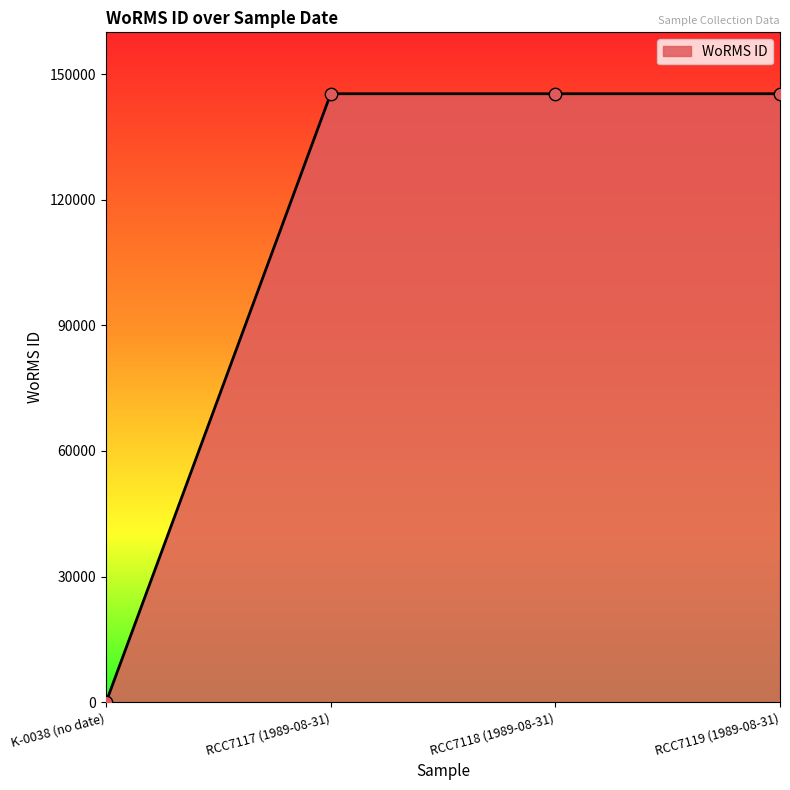

Approximately how many times larger is the value at RCC7118 (1989-08-31) compared to RCC7117 (1989-08-31)?

1.0